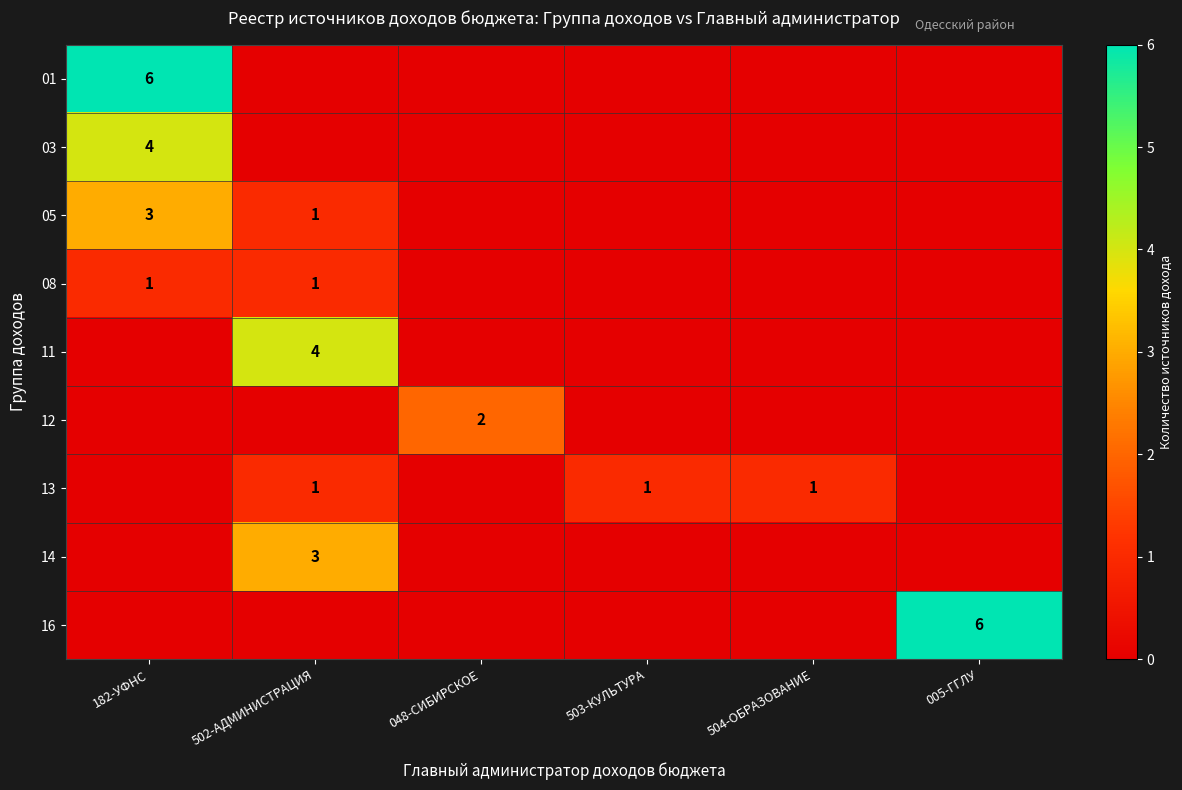

Between 182-УФНС and 502-АДМИНИСТРАЦИЯ, which is larger?

182-УФНС